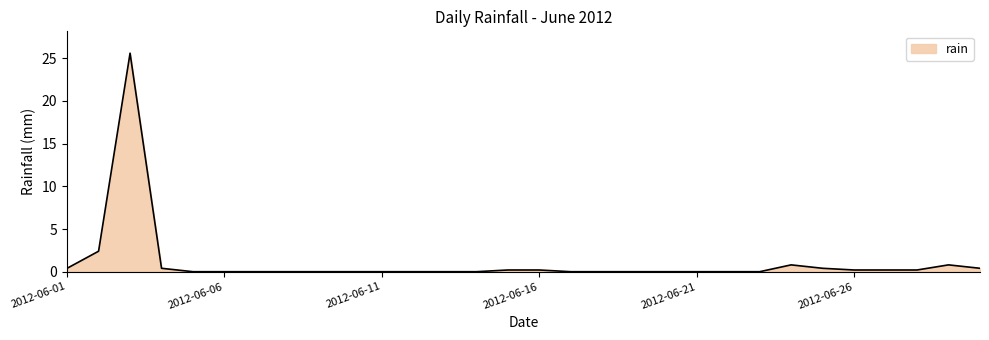

What is the difference between the maximum and minimum values?

25.6